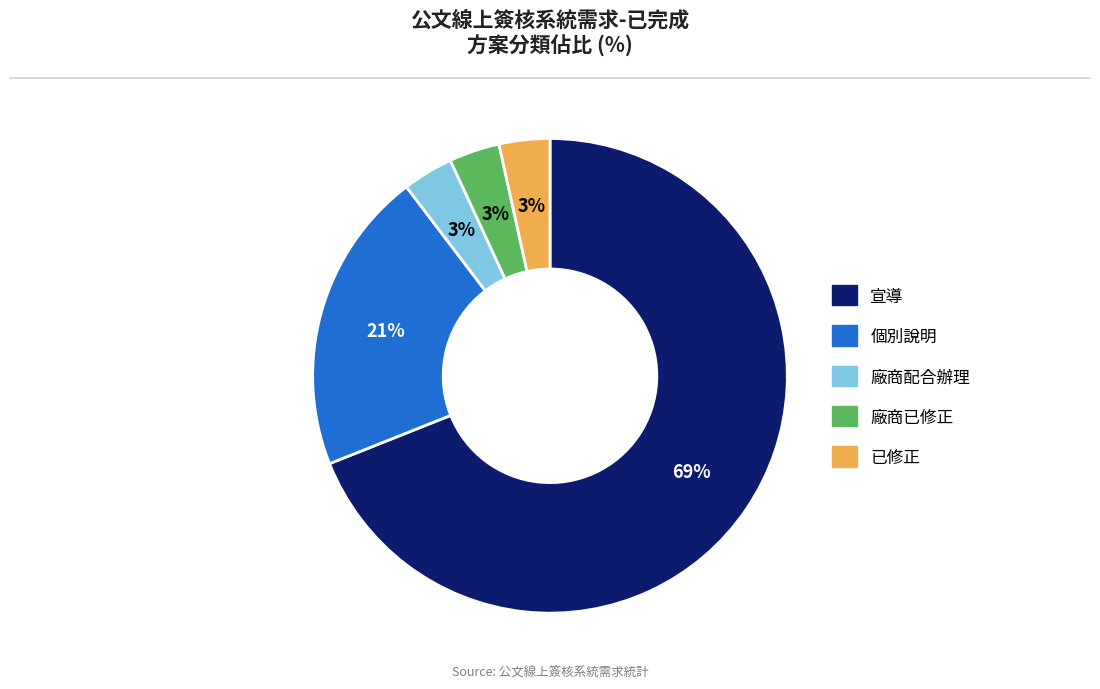

Is 廠商配合辦理 the majority of the pie?

No